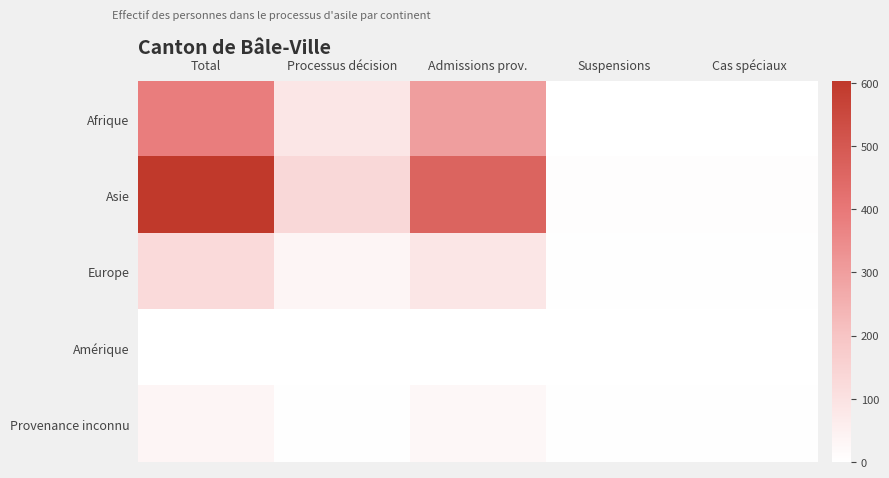

Which series has the widest spread of values?

Asie